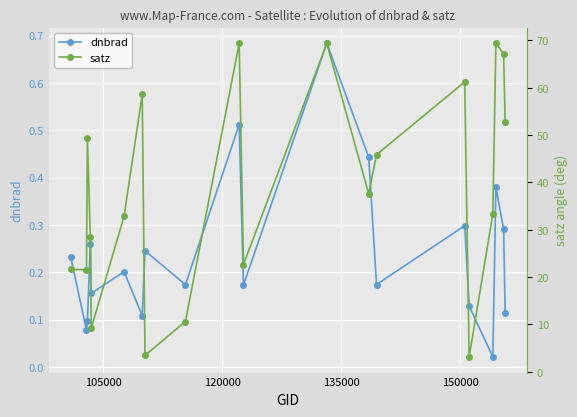

In satz, how many points are lower than both neighbors (excluding endpoints)?

6